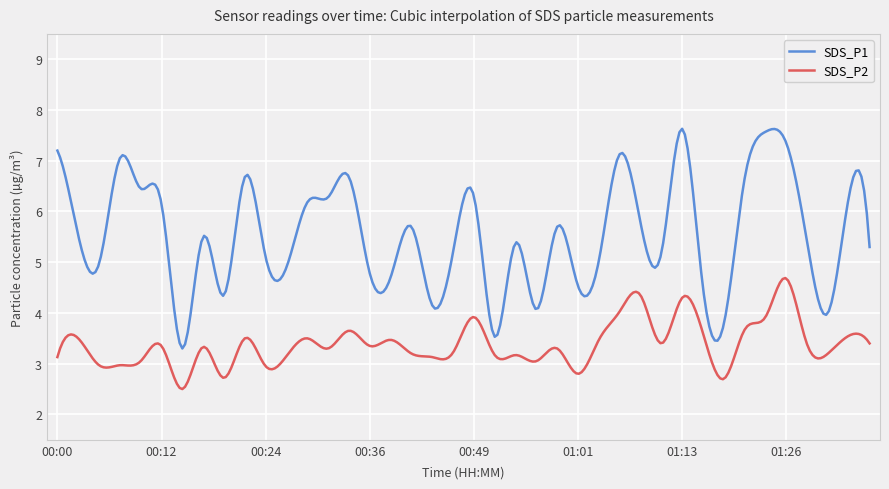

True or false: SDS_P2 and SDS_P1 intersect in this chart.

False